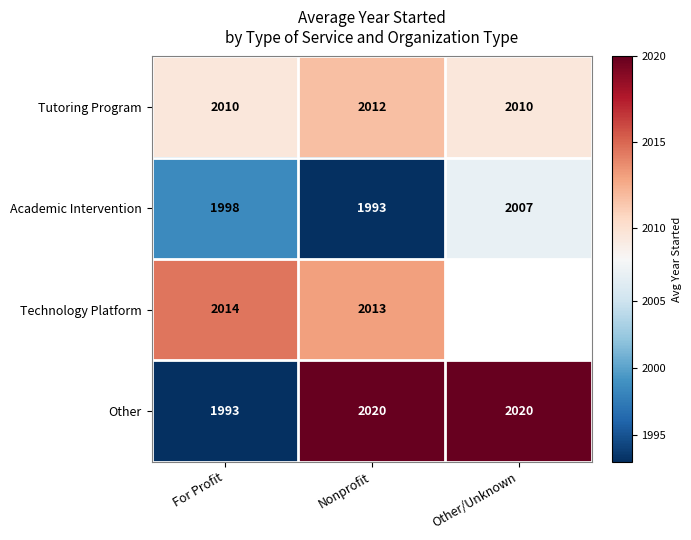

Which series changed the most between For Profit and Nonprofit?

Other